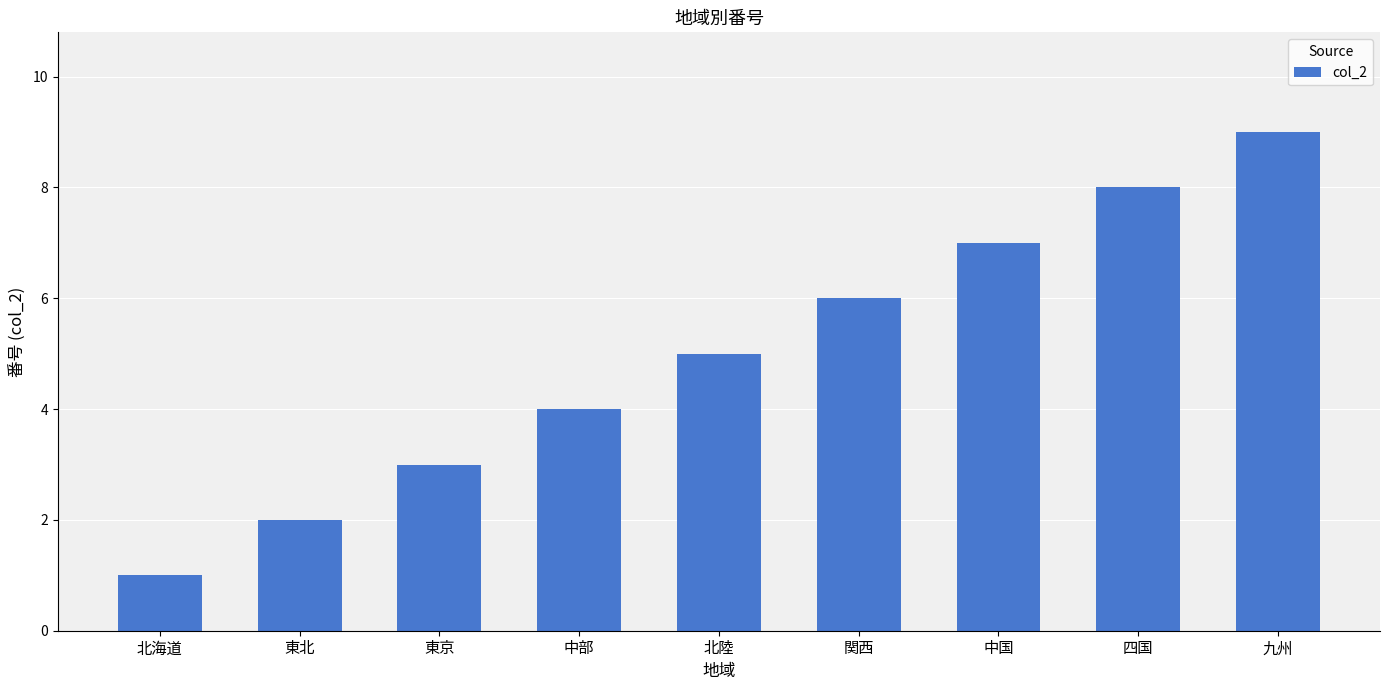

Which label corresponds to the smallest value in the chart?

北海道